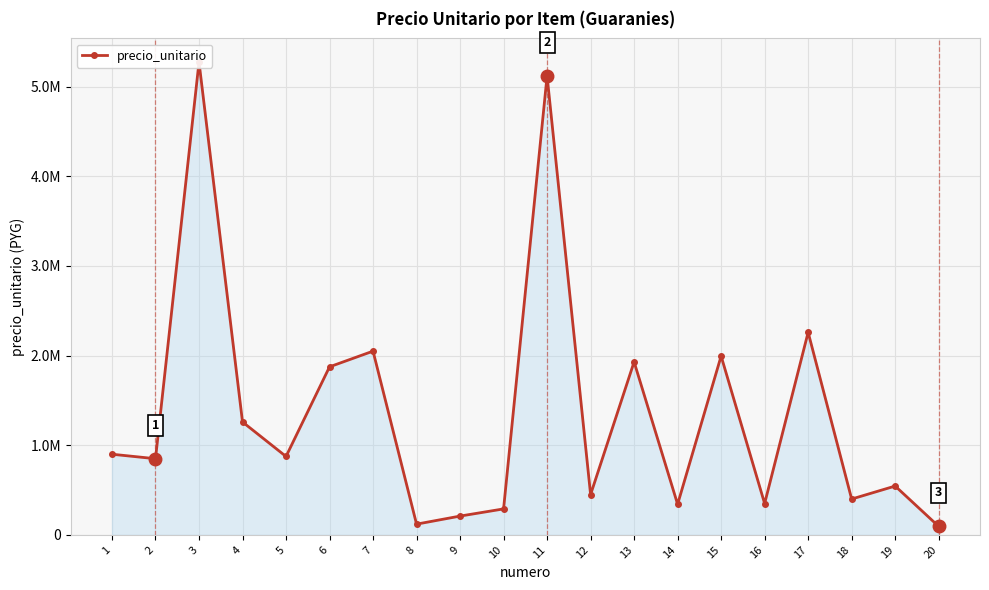

What is the difference between the maximum and second lowest values?

5155000